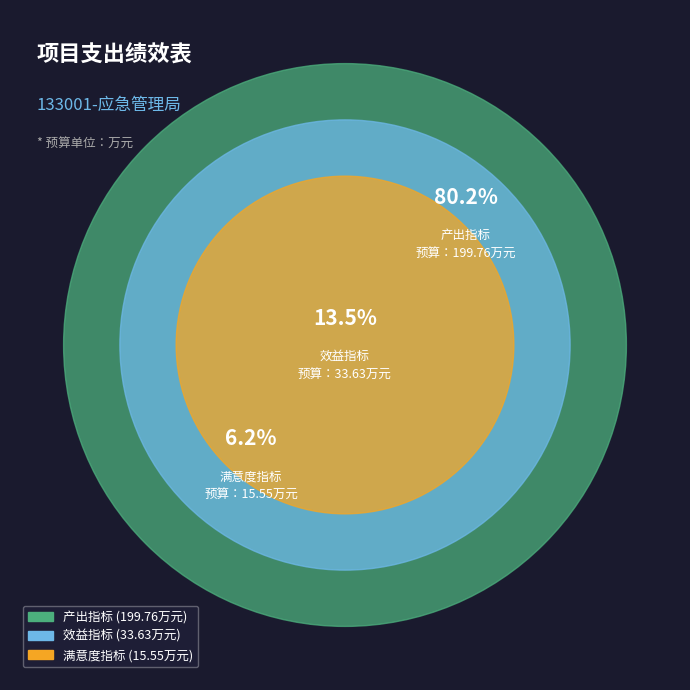

How much of the chart is everything except 产出指标?

19.8%